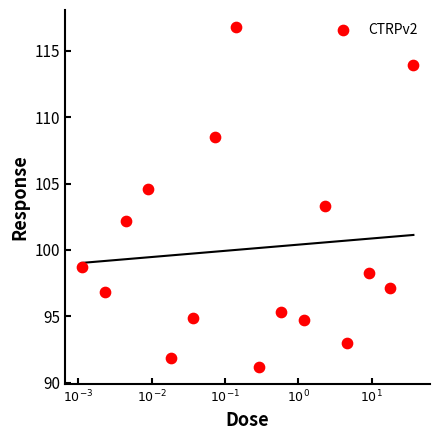

What Y value in the scatter plot is closest to 103?

103.3